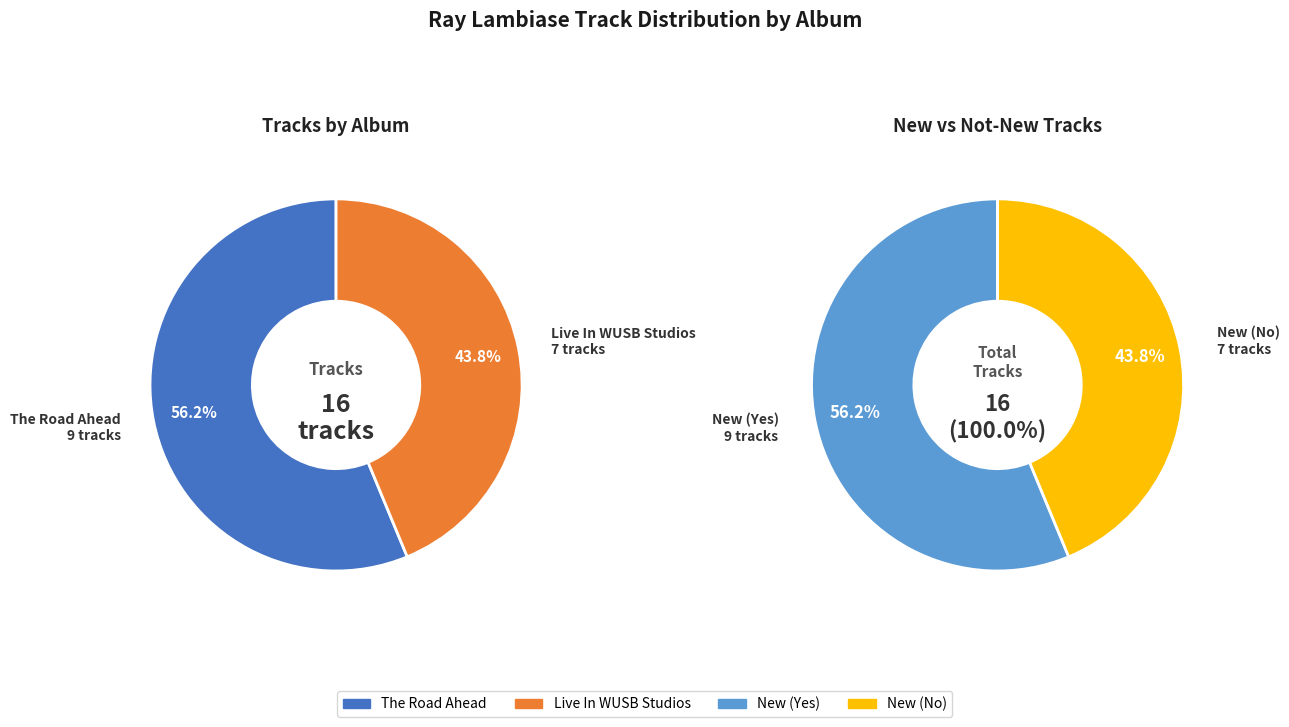

Which slice represents more than half of the pie?

The Road Ahead |